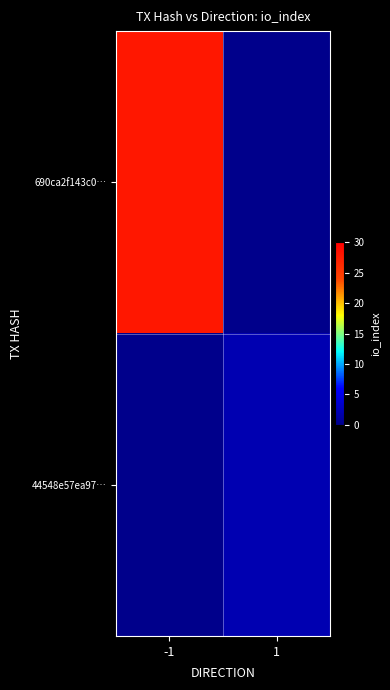

What is the total value across all series at 1?

2